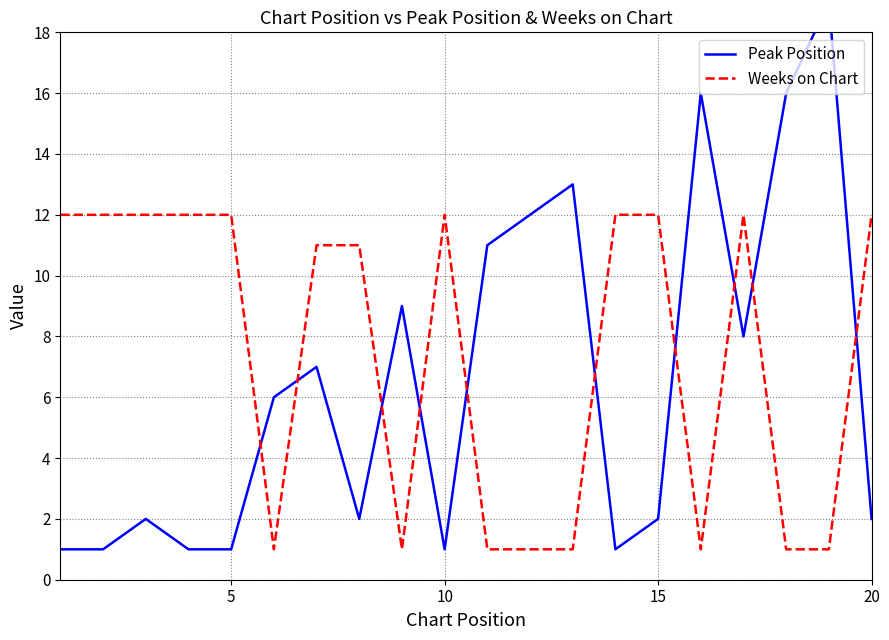

What value does the Weeks on Chart series have at 5, to the nearest 5?

10